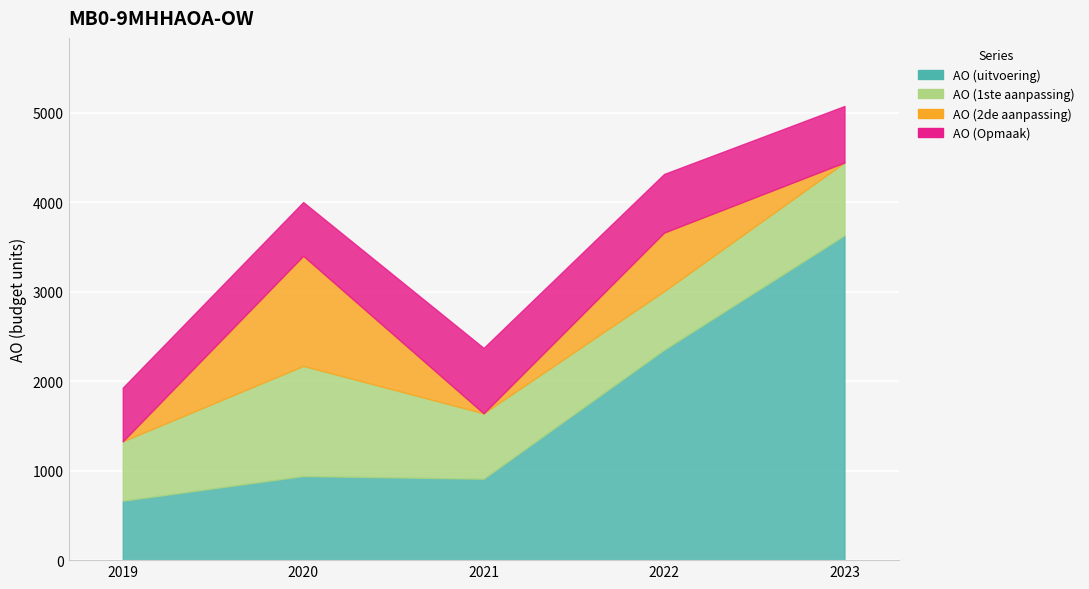

At which category does the chart reach its peak across all series?

2023